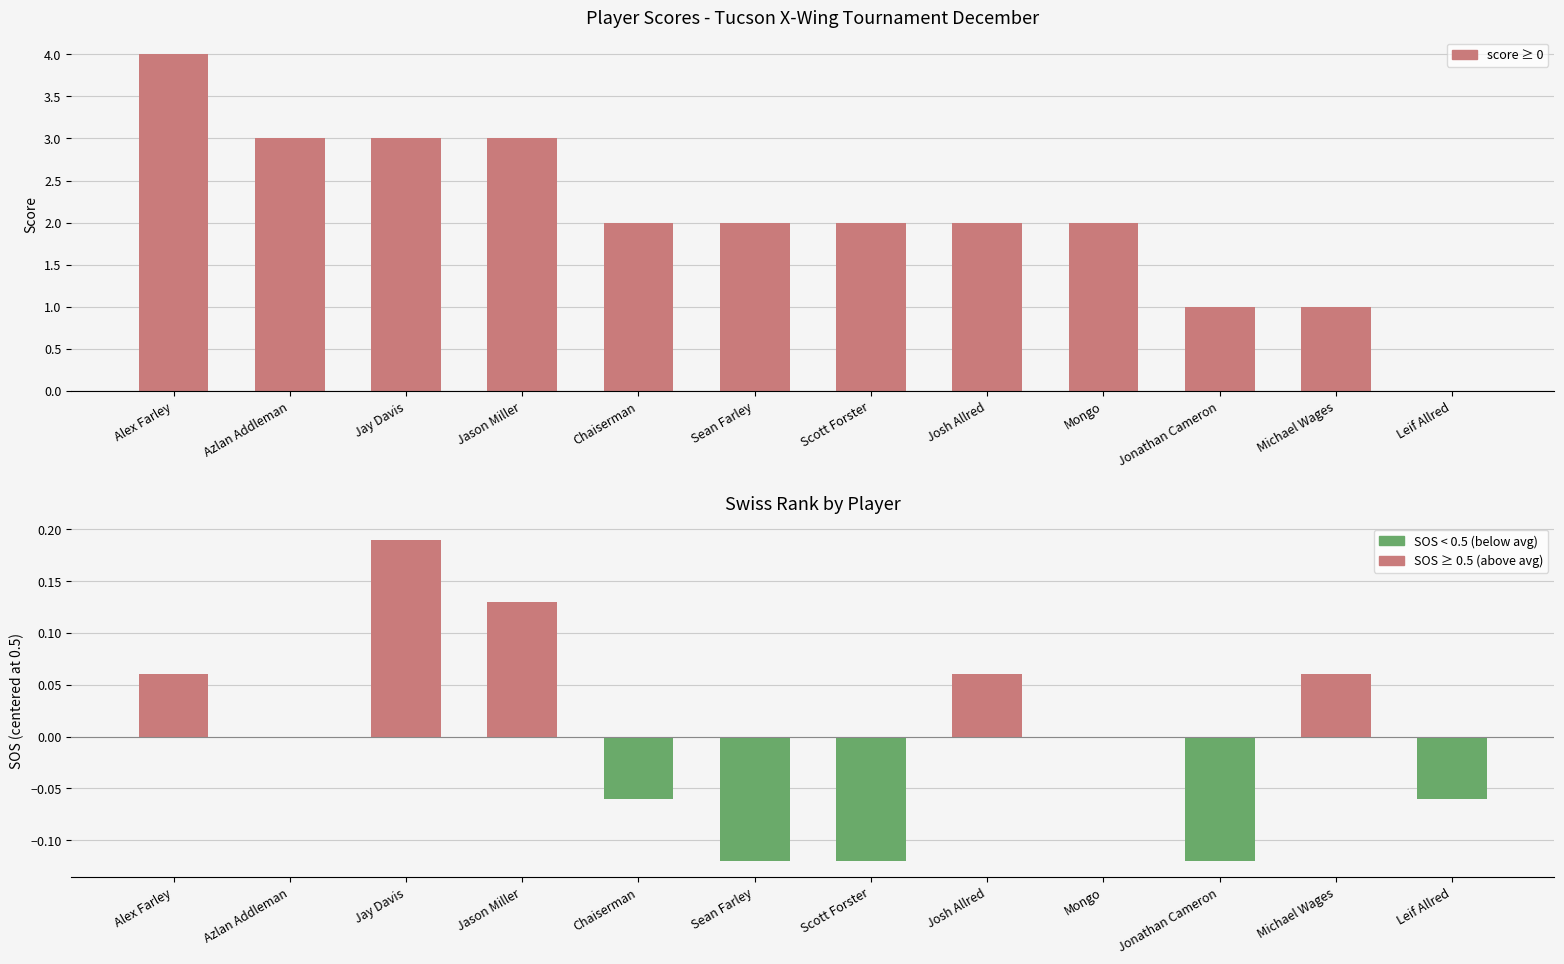

What is the label of the 9th bar from the right?

Jason Miller